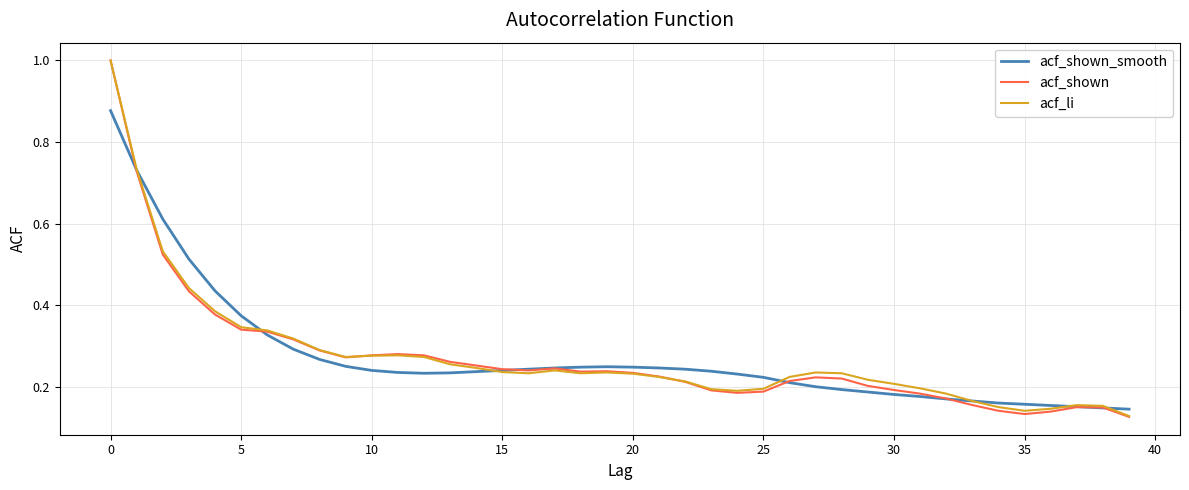

Which series has the widest spread of values?

acf_shown